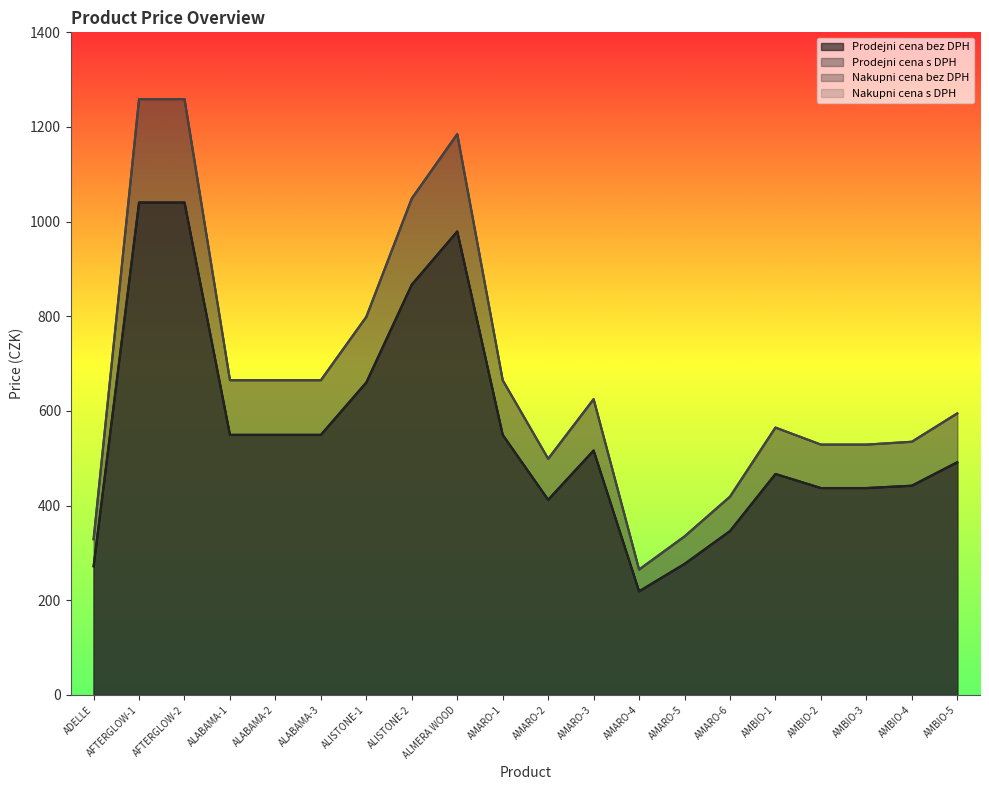

What is the average value of the Prodejni cena s DPH series?

671.8